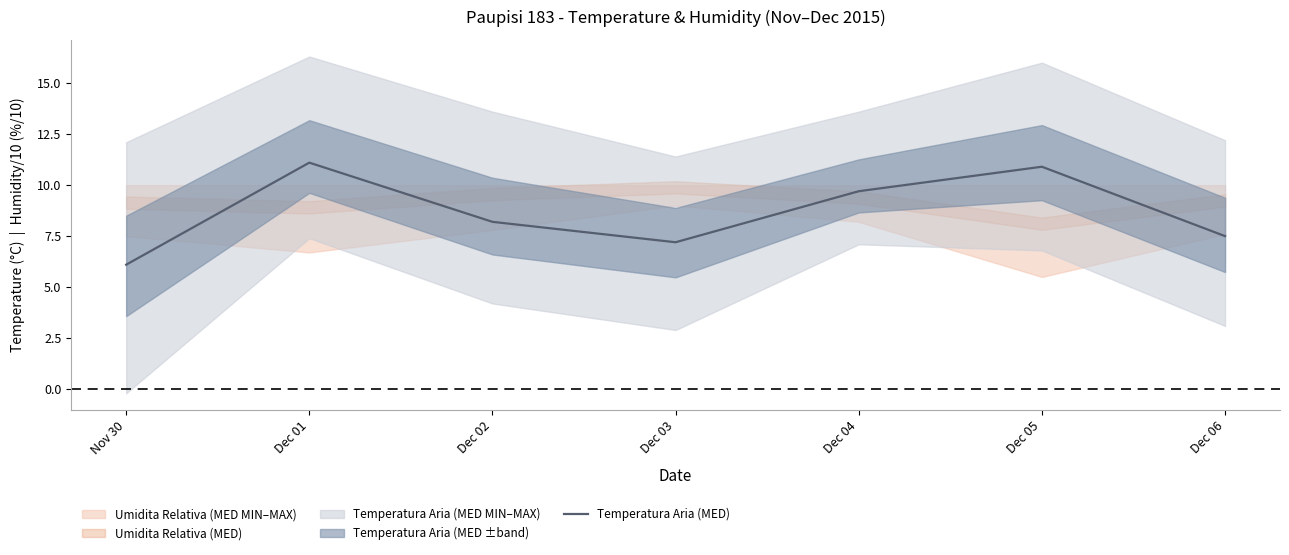

The value of Temperatura Aria (MED) at Dec 01 is 18.7. True or false?

False